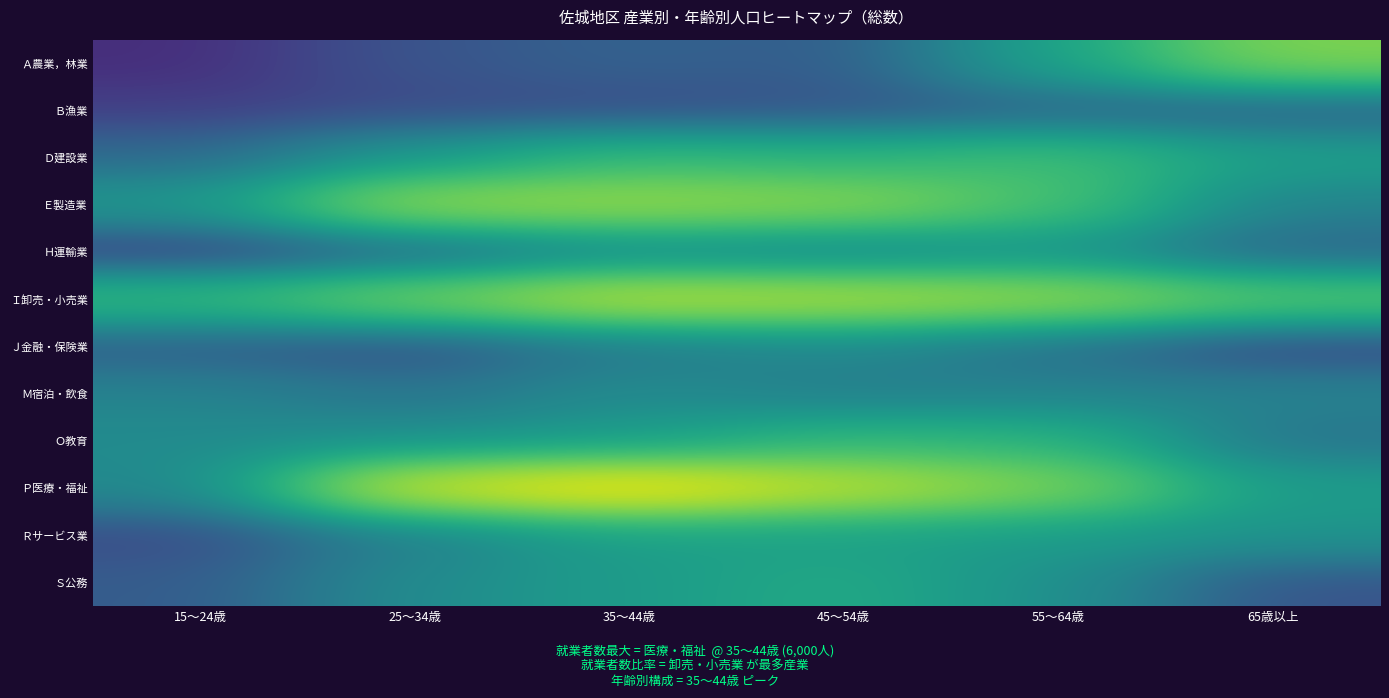

Between 55～64歳 and 25～34歳, which is larger?

55～64歳